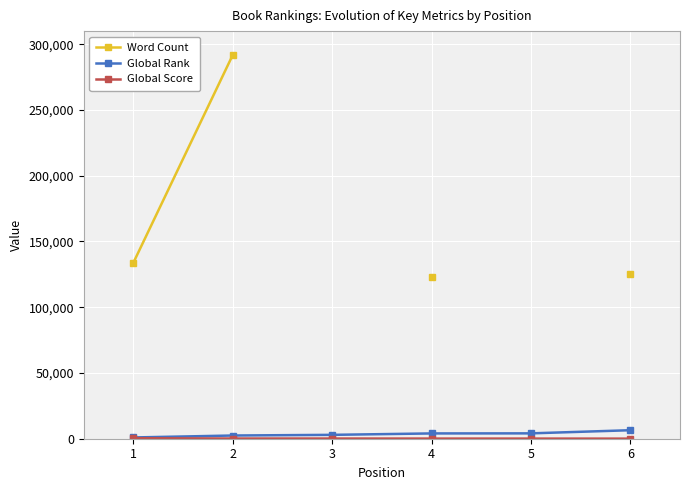

True or false: Global Score and Global Rank intersect in this chart.

False